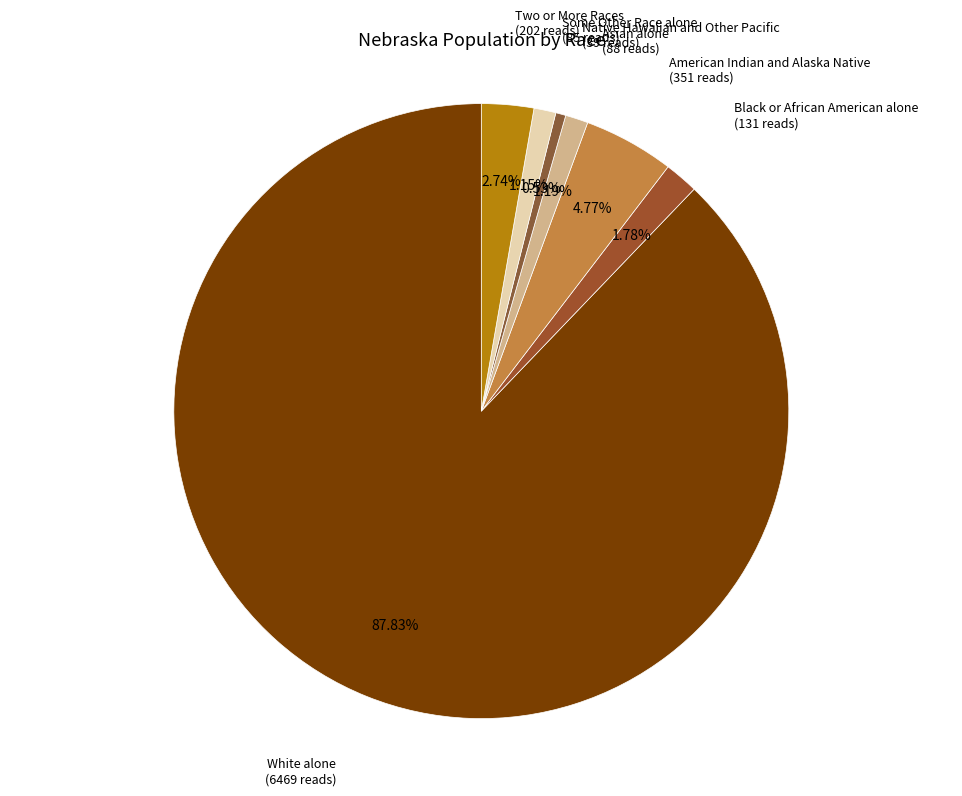

What portion of the pie excludes Black or African American alone?

98.2%